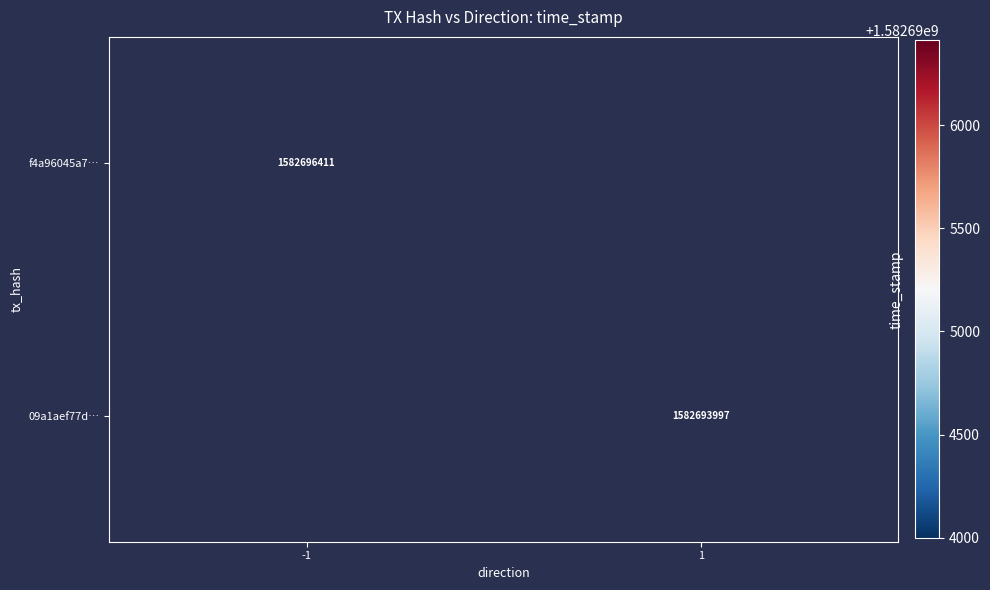

Is it true that 09a1aef77d… equals 2127479859.3 at 1?

False